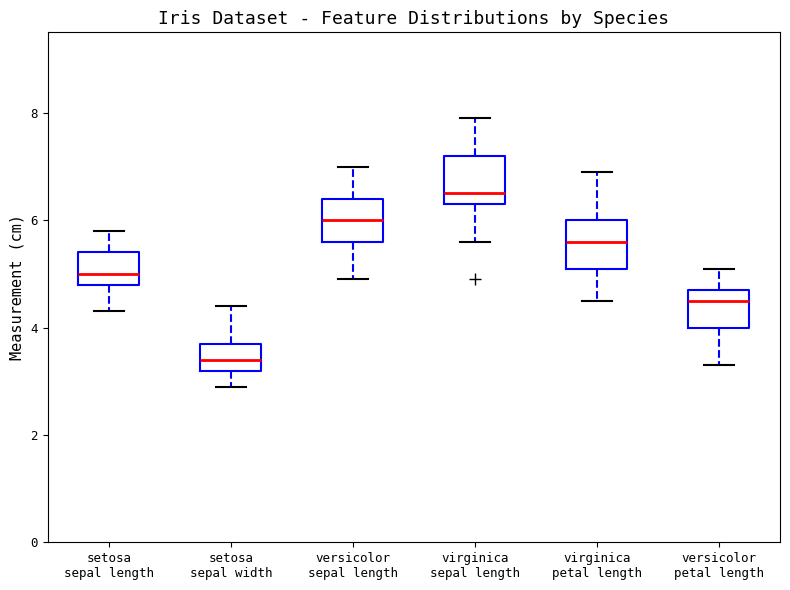

Which box's median line is the highest?

virginica sepal length